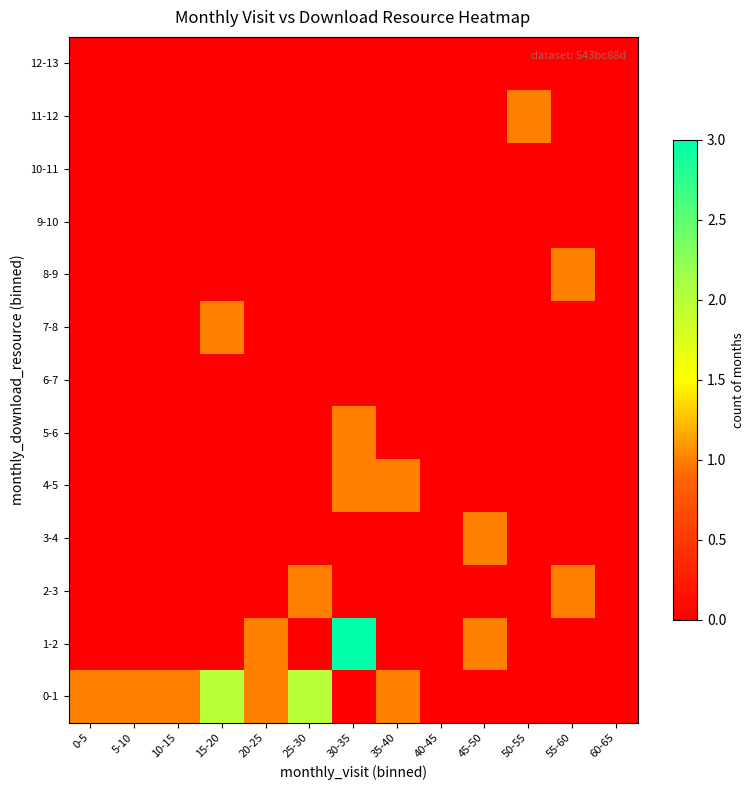

Which series has the largest range (max minus min)?

1-2